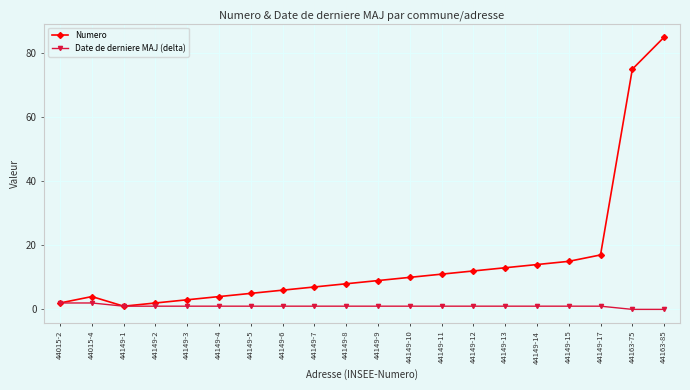

What is the sum of the Date de derniere MAJ (delta) values at 44015-4 and 44149-12?

3